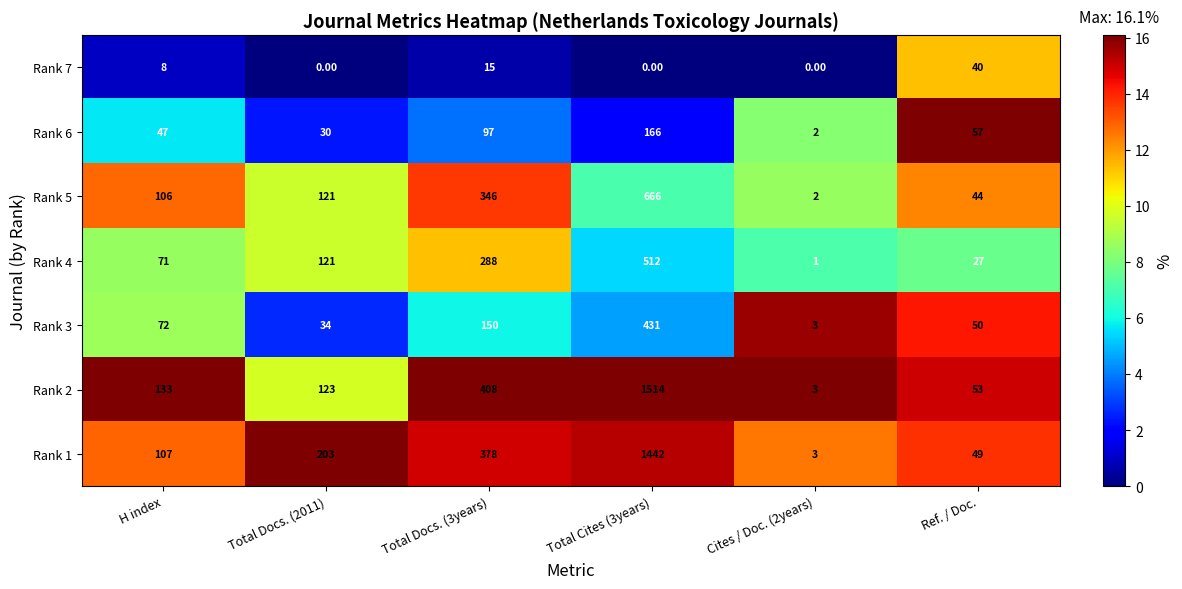

Between Total Docs. (2011) and Total Cites (3years), which series saw the biggest shift?

Rank 2